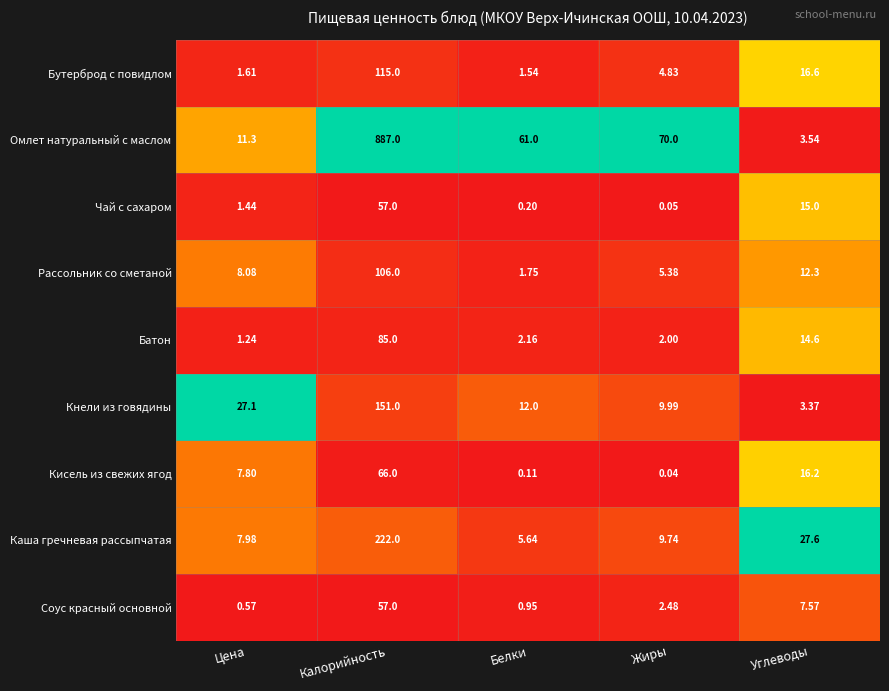

Where is Каша гречневая рассыпчатая nearest to the value 113?

Углеводы